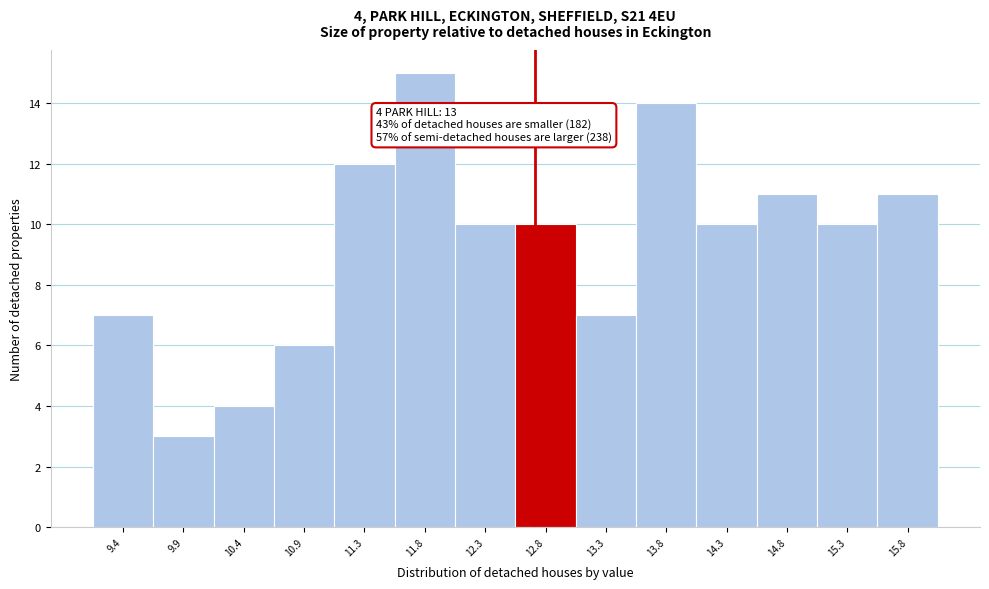

Reading left to right, list all the values displayed in this chart.

7	3	4	6	12	15	10	10	7	14	10	11	10	11